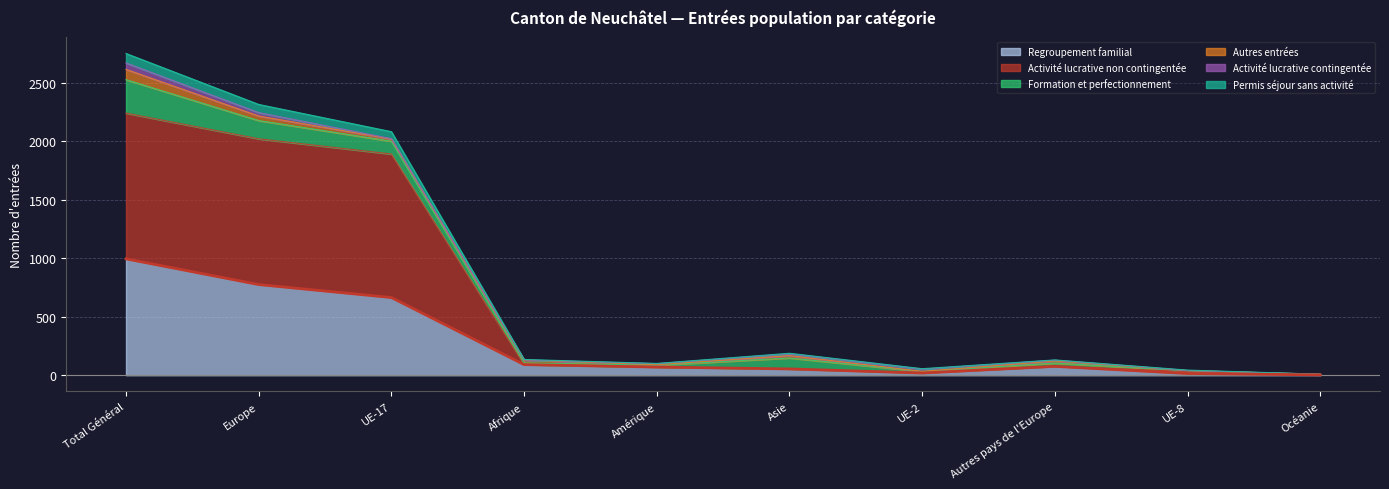

What is the lowest value of the Permis séjour sans activité series?

9